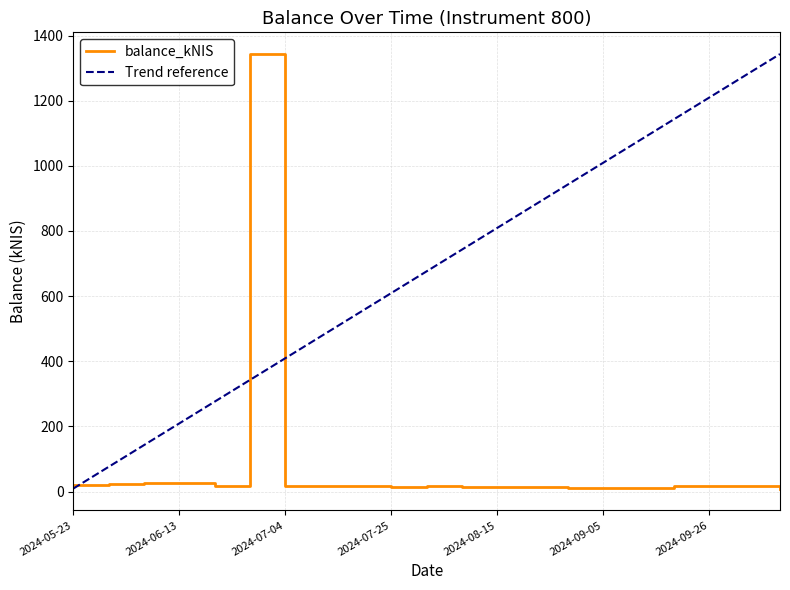

At which label is the value closest to 676?

2024-06-06